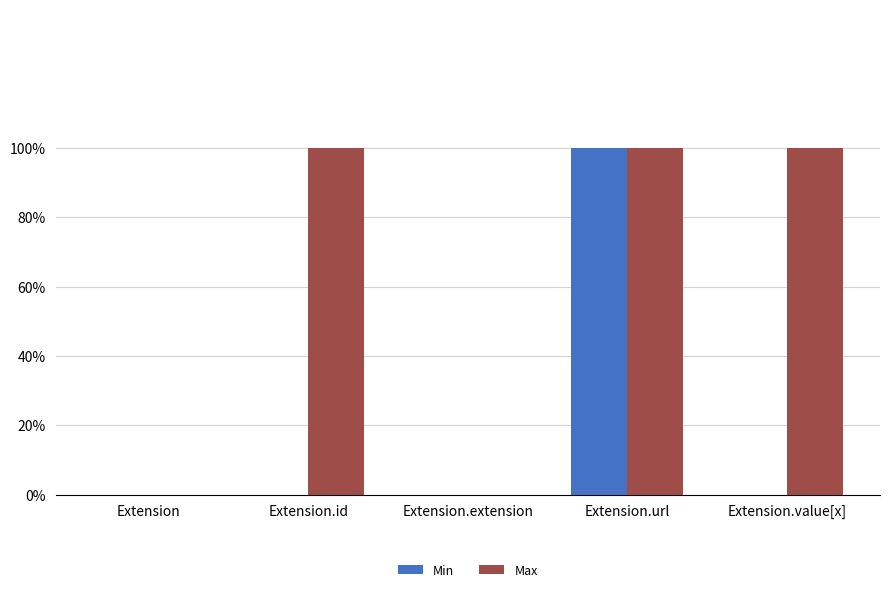

List the series in order of their overall mean, lowest first.

Min, Max